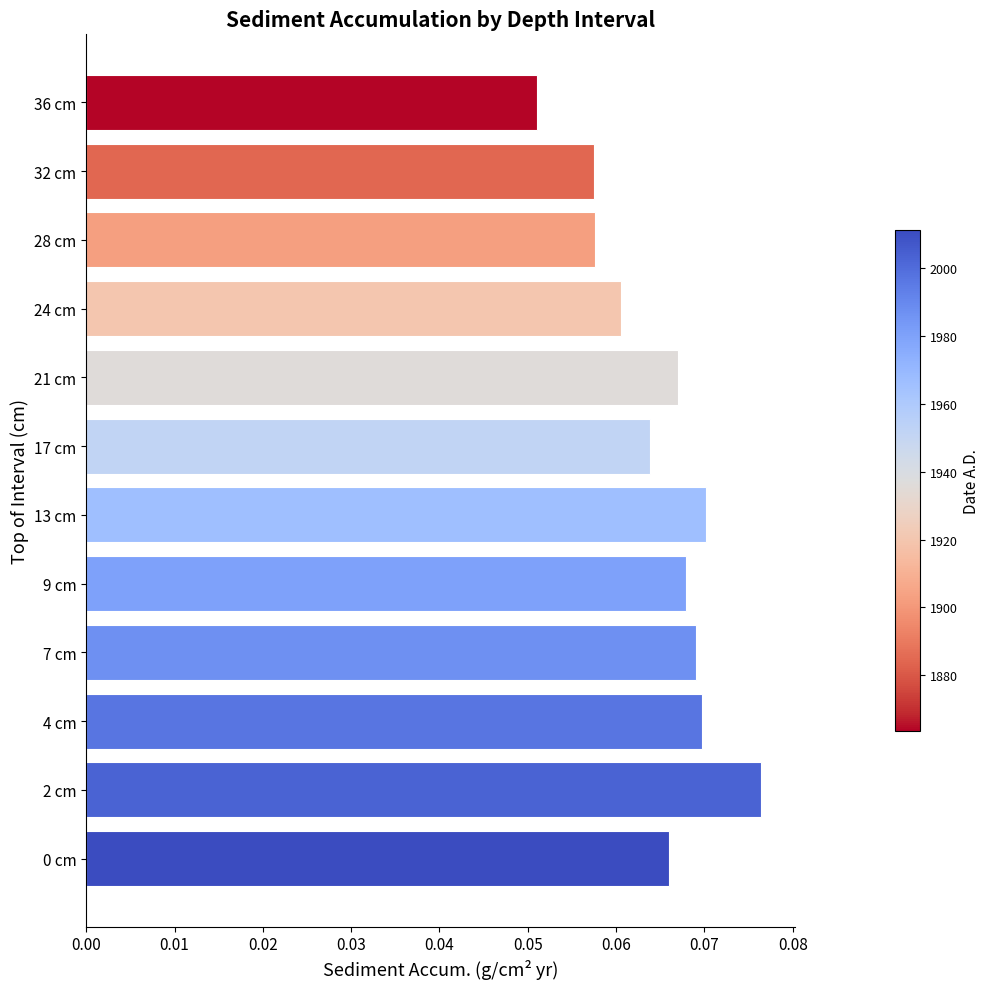

True or false: the data shows 0.0 at 0 cm.

False